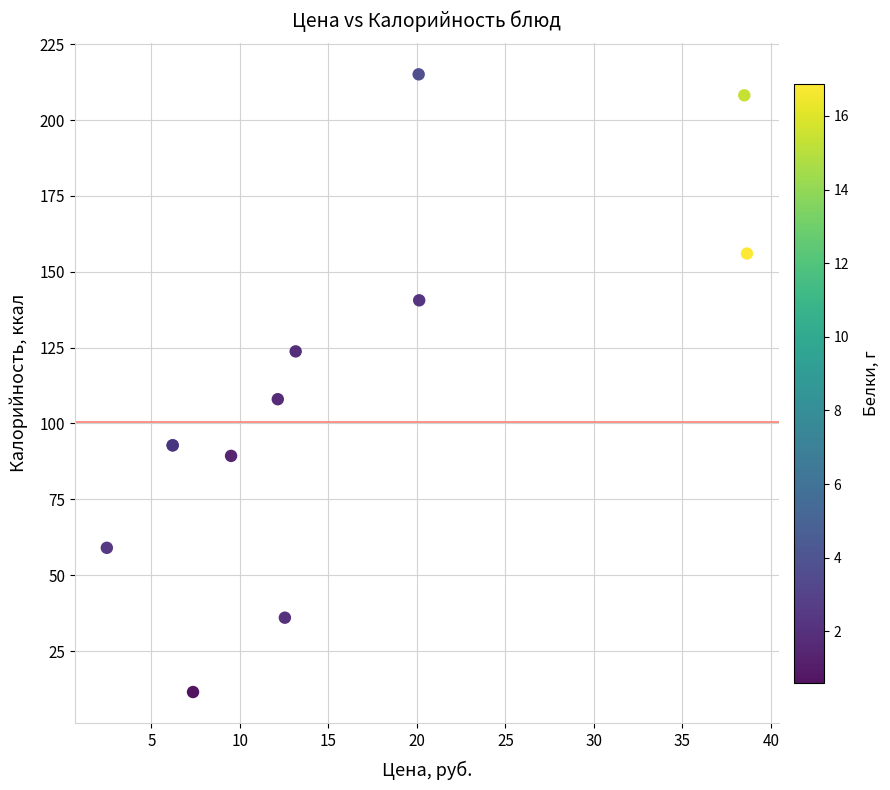

What Y value in the scatter plot is closest to 113?

108.0